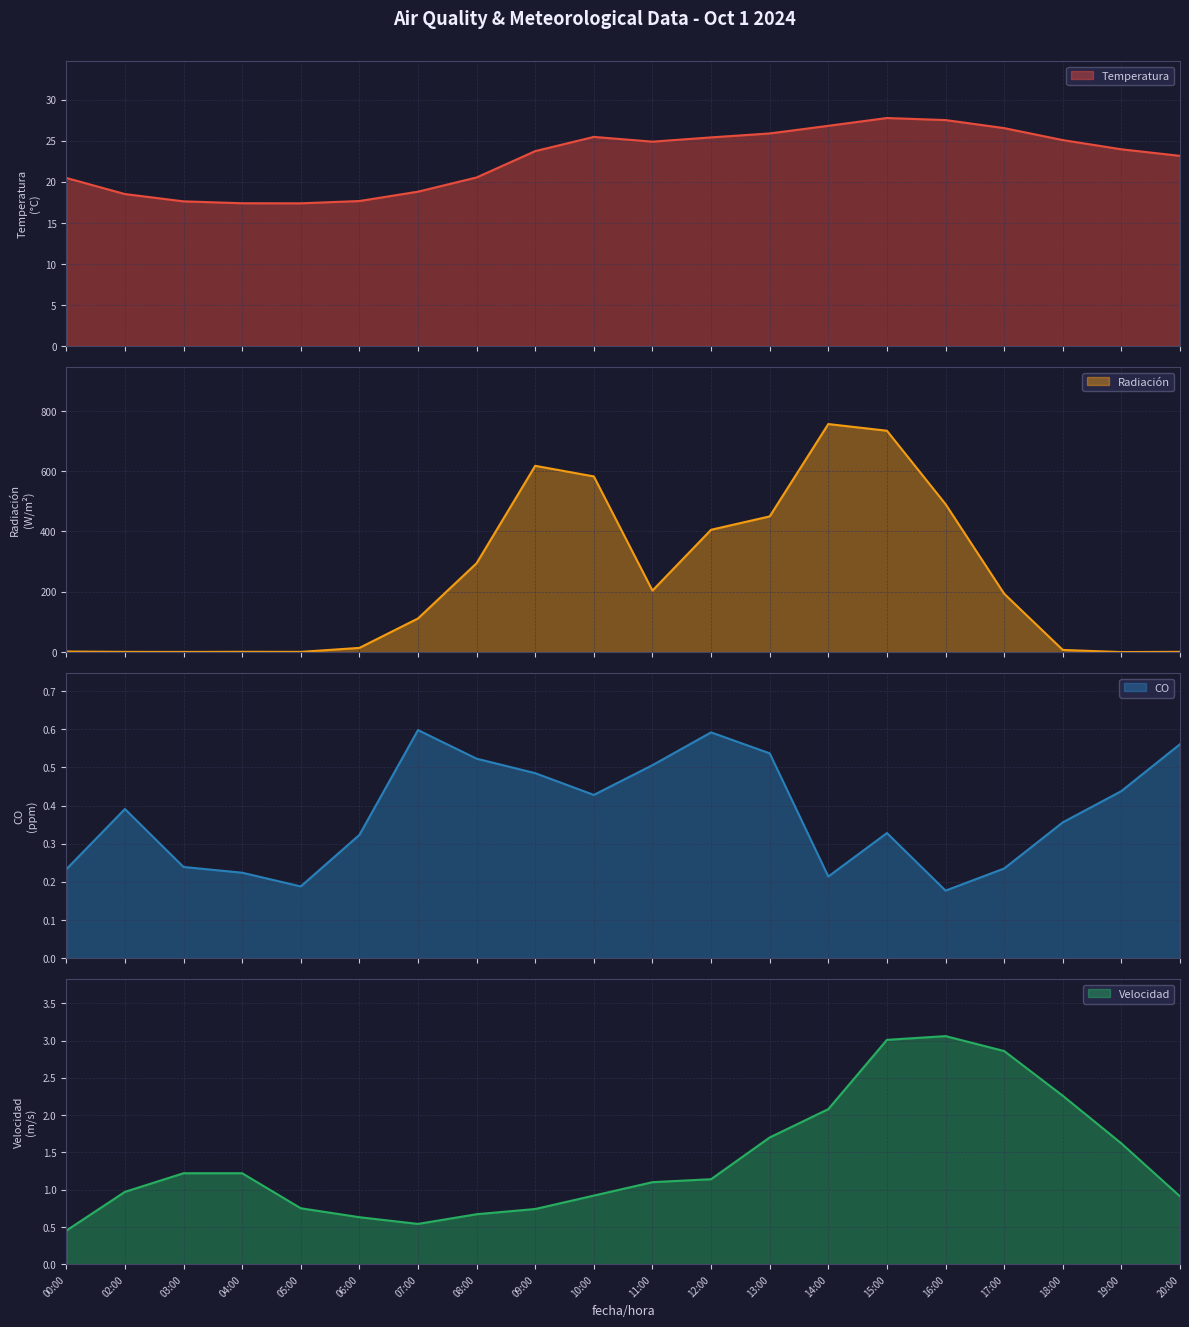

What is the minimum value for Temperatura?

17.4